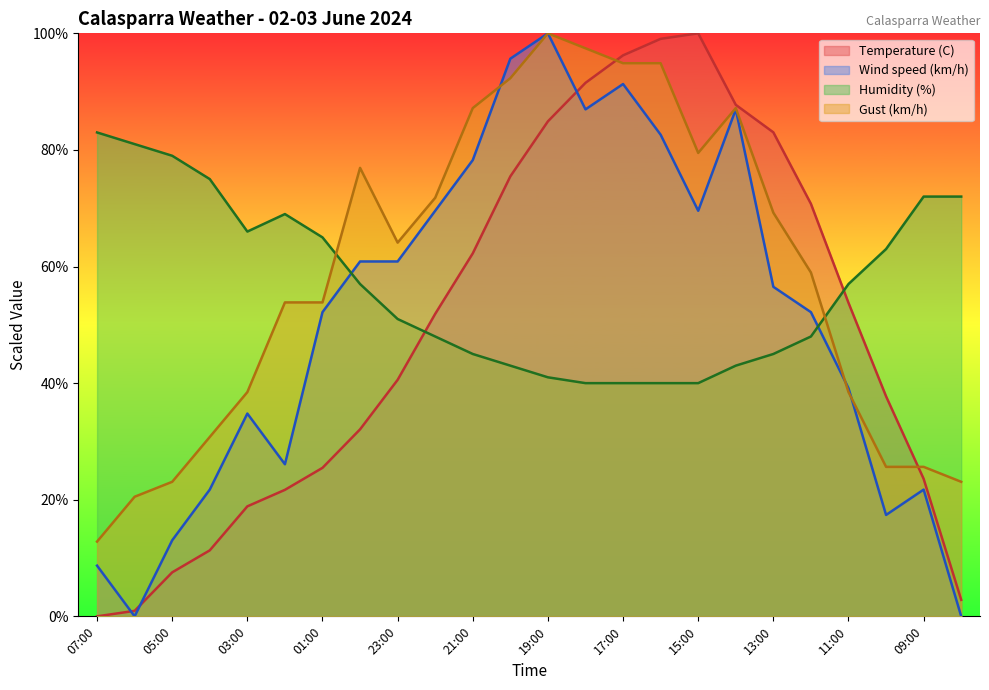

How many times do Humidity (%) and Gust (km/h) cross each other?

2